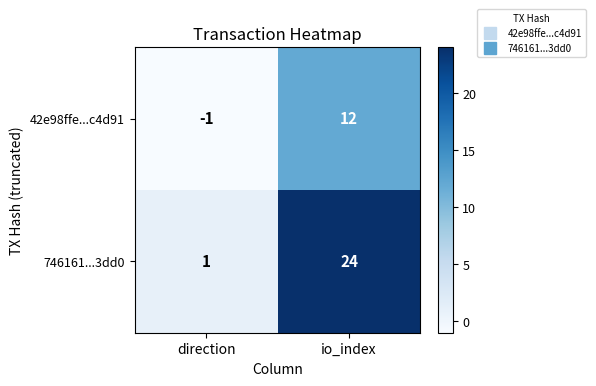

At which category does the chart reach its minimum across all series?

direction